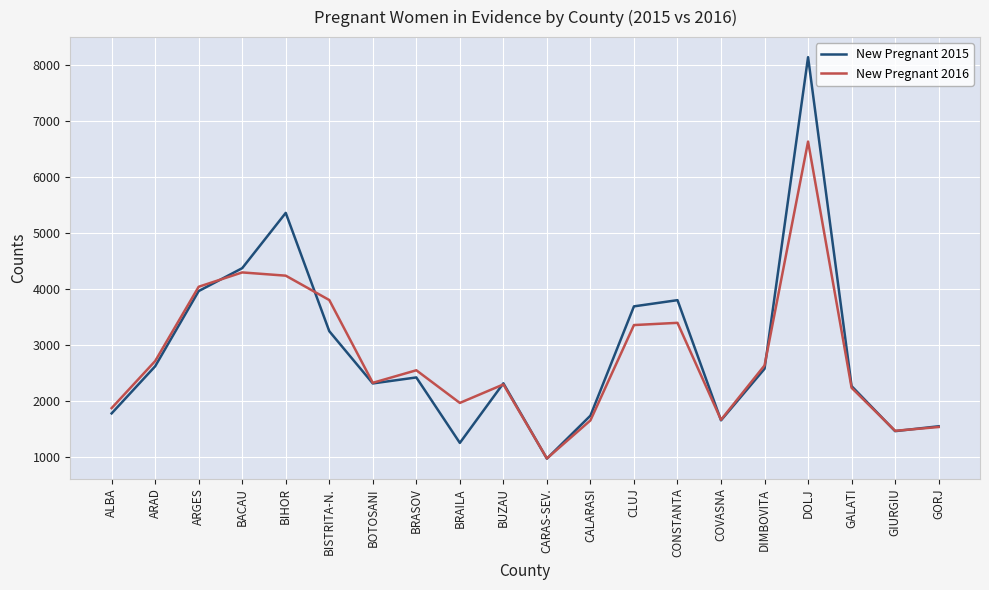

Where do New Pregnant 2016 and New Pregnant 2015 first cross each other?

ARGES and BACAU